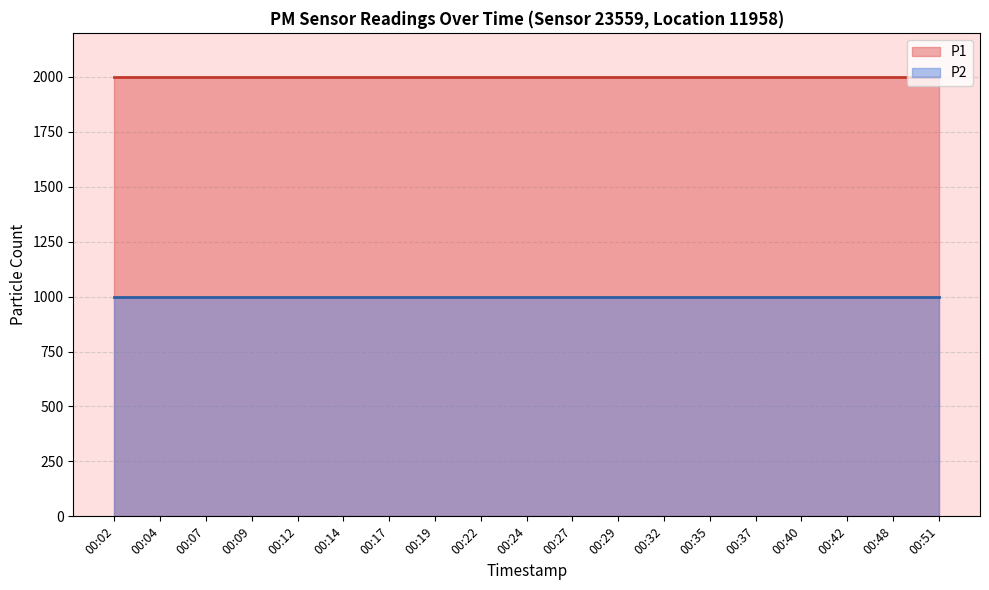

What is the spread (max minus min) of values at 00:12?

1000.0